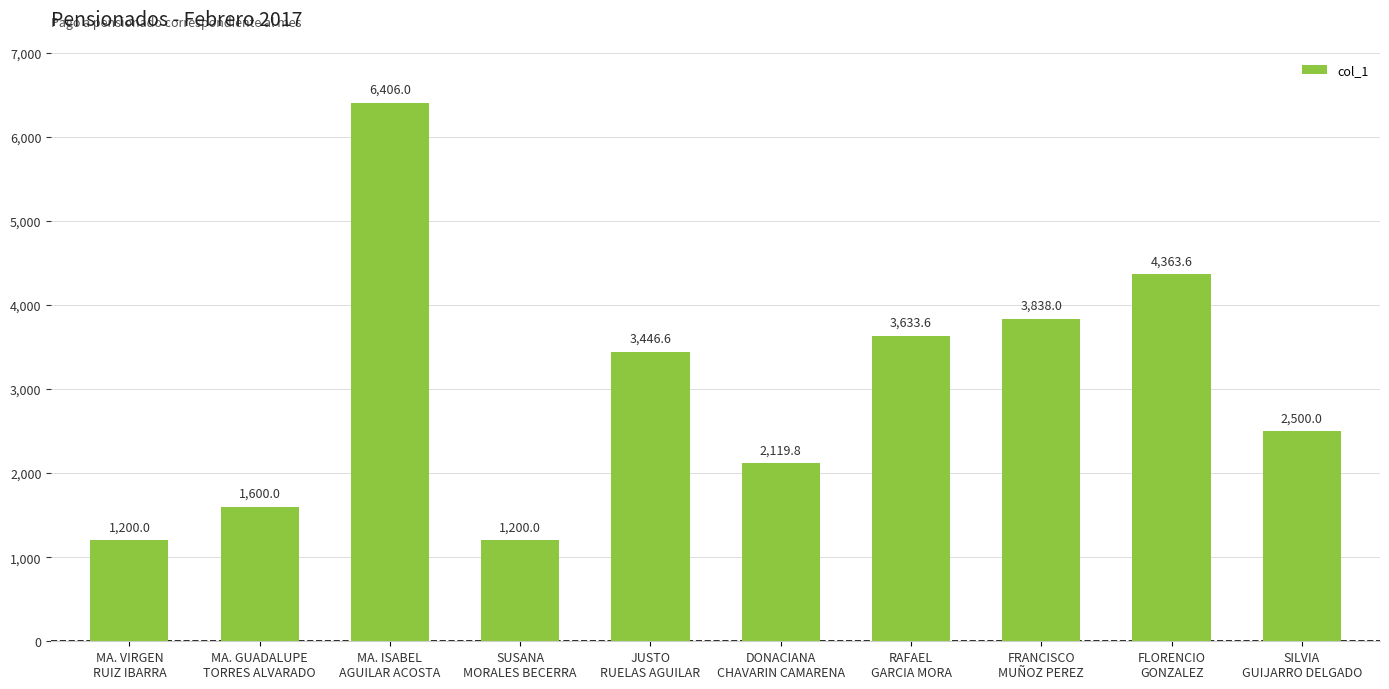

What is the change in value from DONACIANA
CHAVARIN CAMARENA to FRANCISCO
MUÑOZ PEREZ?

+1718.2